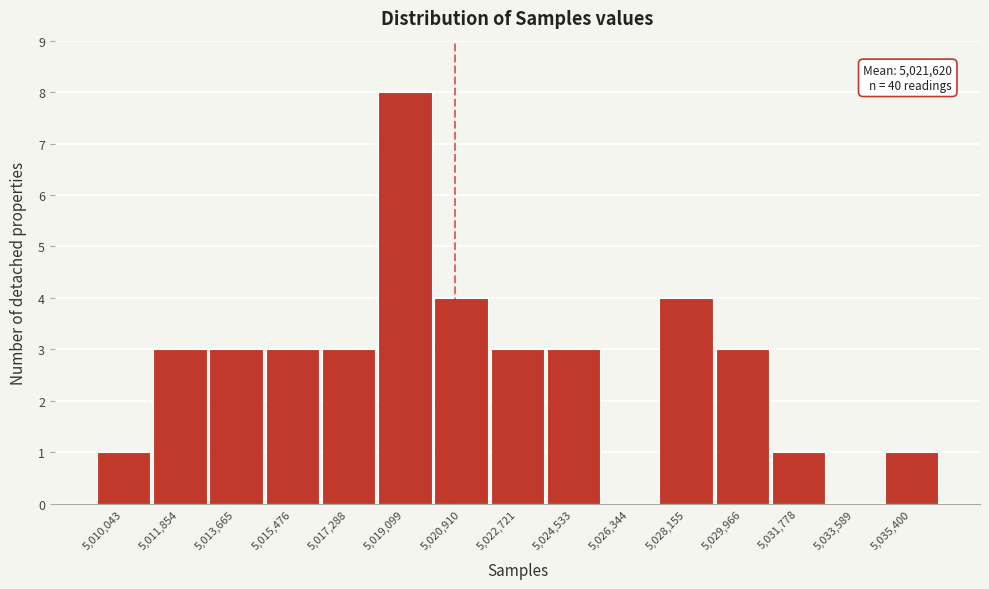

Reading left to right, extract all data points from this chart.

5,010,043=1	5,011,854=3	5,013,665=3	5,015,476=3	5,017,288=3	5,019,099=8	5,020,910=4	5,022,721=3	5,024,533=3	5,026,344=0	5,028,155=4	5,029,966=3	5,031,778=1	5,033,589=0	5,035,400=1